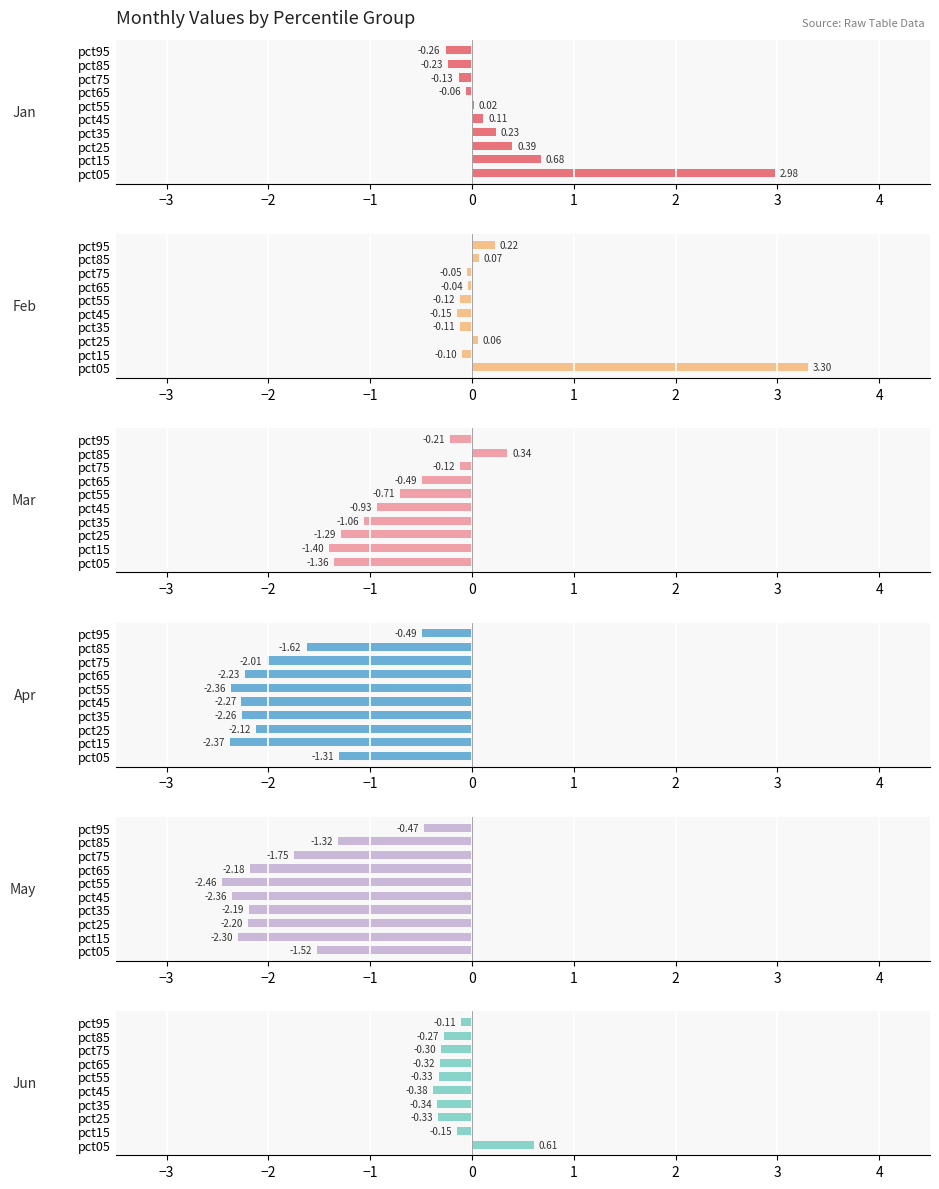

What is the minimum value for Jun?

-0.4